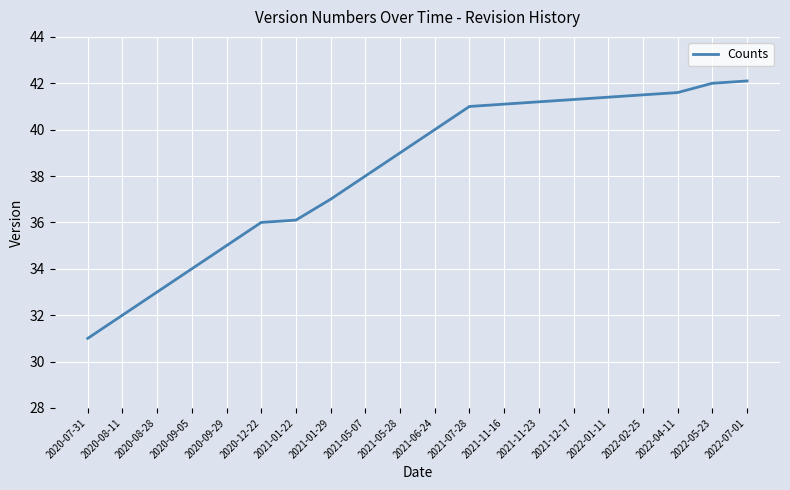

How many lines are shown in the chart?

1